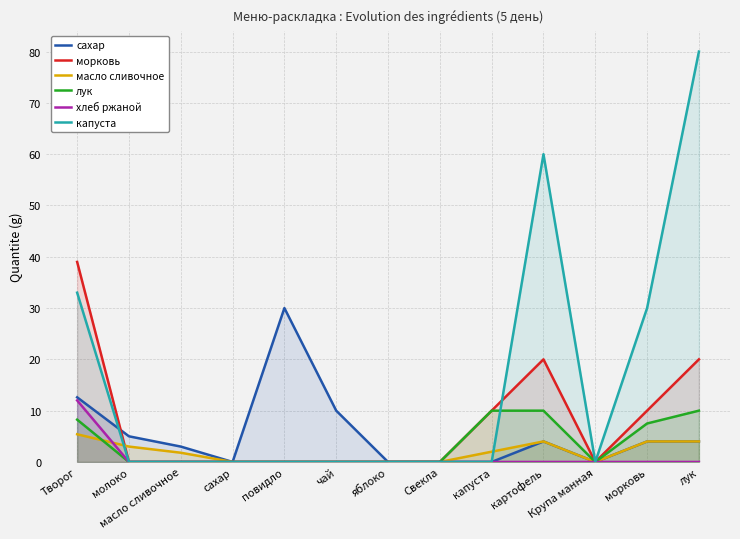

True or false: капуста has a value of -39.1 at чай.

False